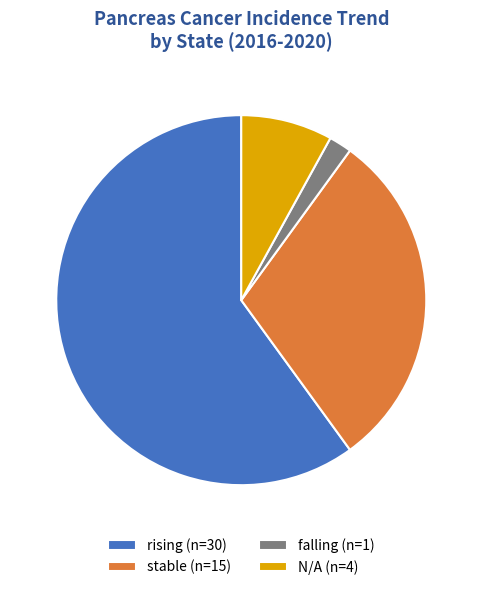

Rank the categories by value from lowest to highest.

falling (n=1), N/A (n=4), stable (n=15), rising (n=30)